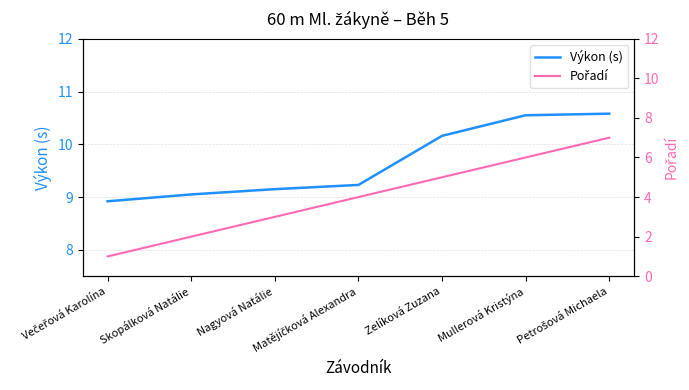

Which series has the widest spread of values?

Pořadí